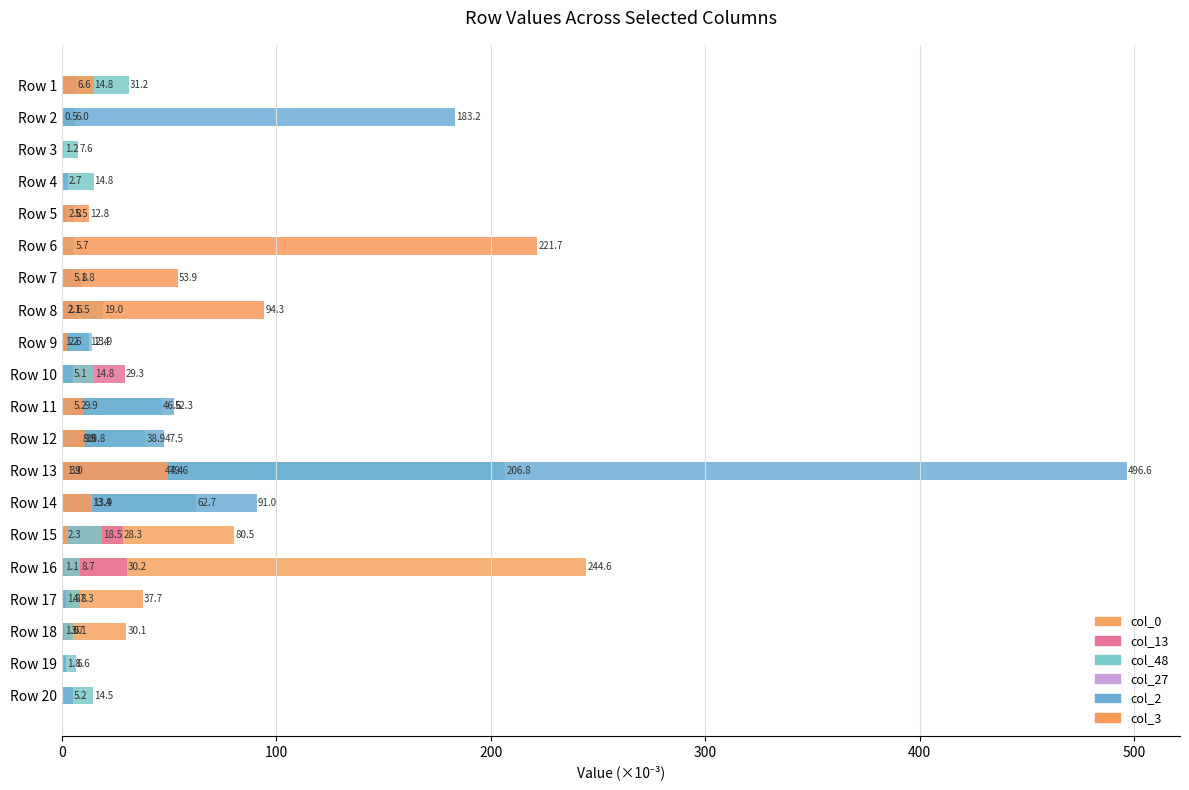

What is the sum of all col_48 values?

543.8